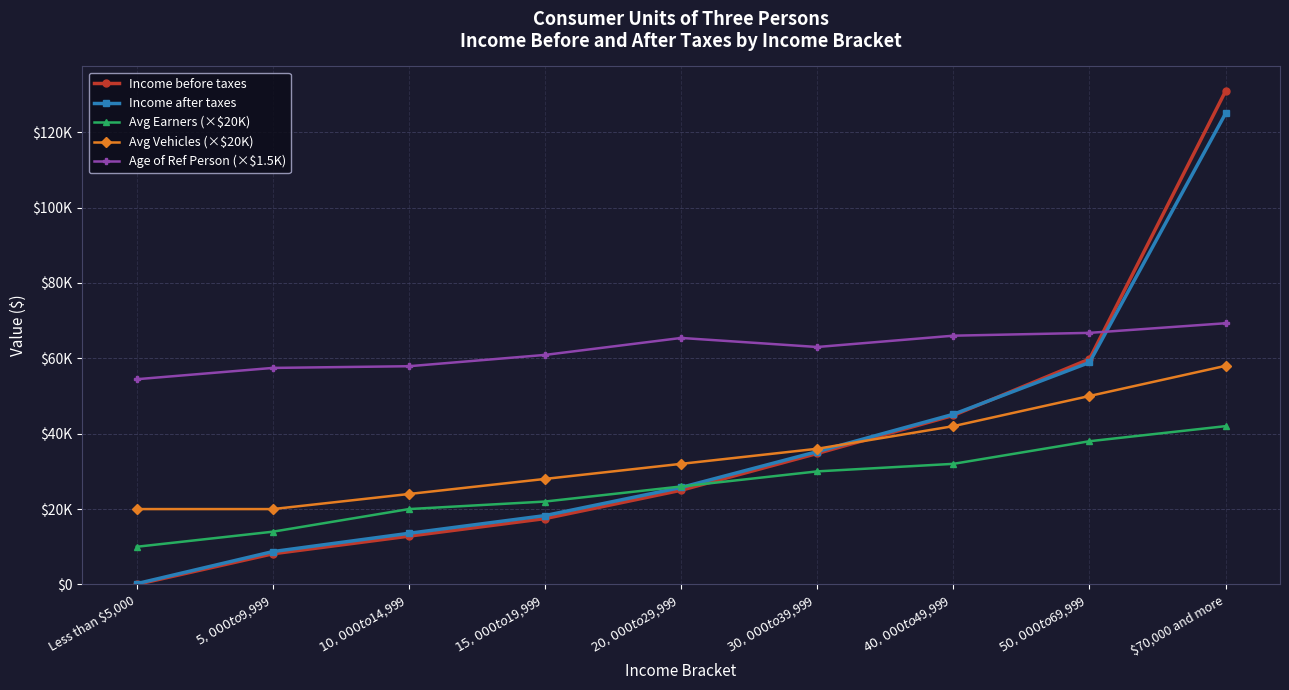

Is the value of Avg Vehicles (×$20K) at $15,000 to $19,999 greater than the value of Age of Ref Person (×$1.5K) at $70,000 and more?

No